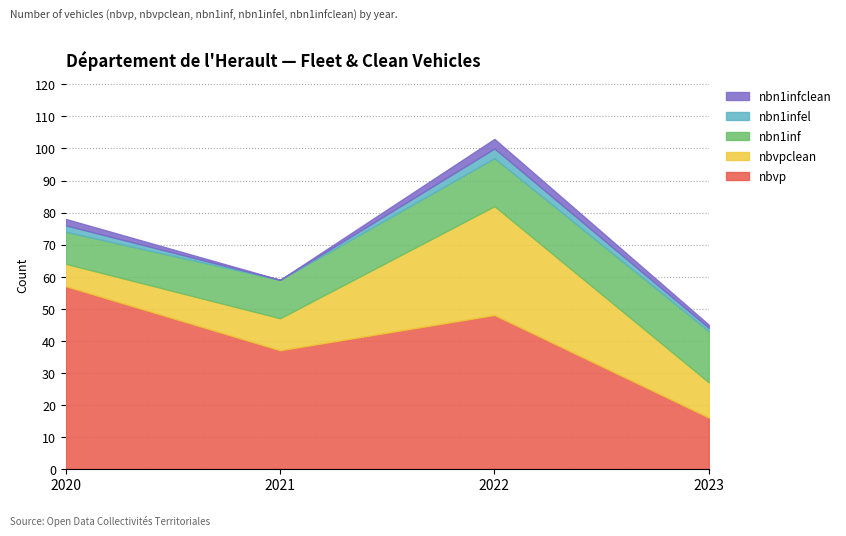

Which series has the largest total across all categories?

nbvp